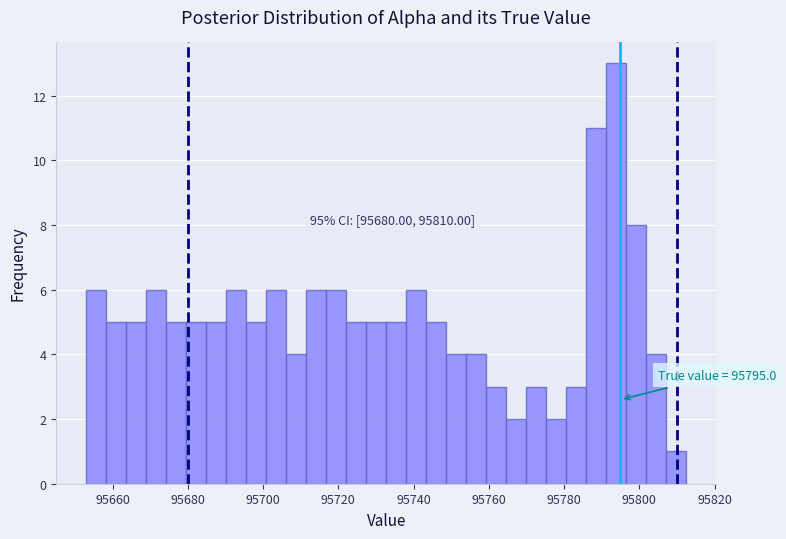

Read against the x-axis, roughly where is the centre of the tallest bar?

95794